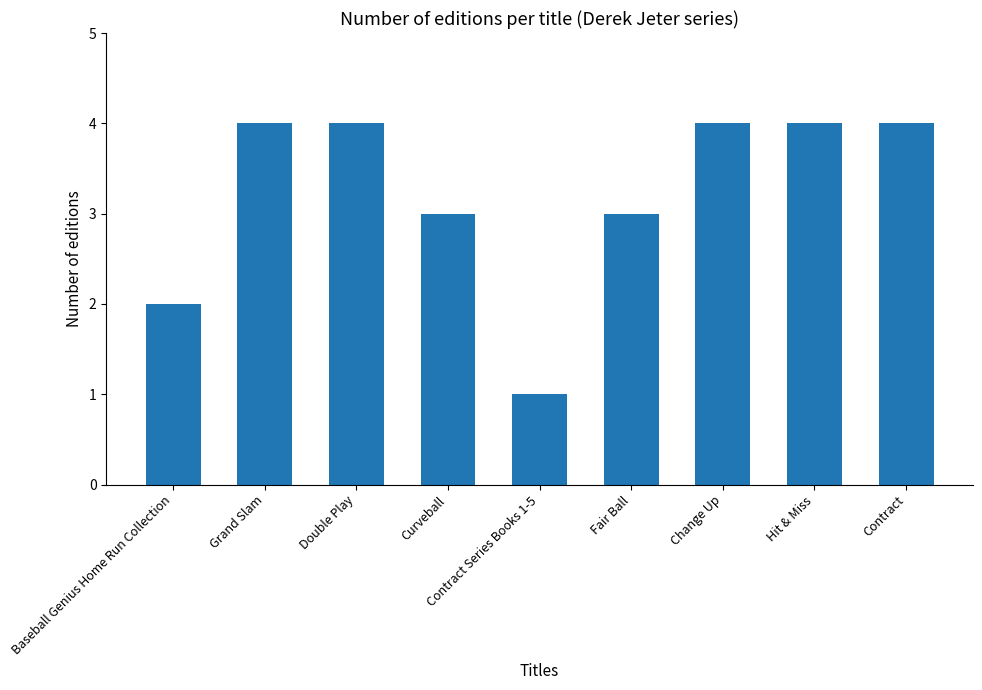

What is the sum of all values?

29